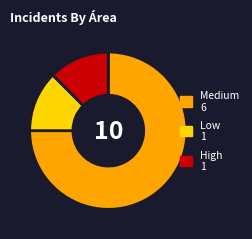

Is there a majority slice in this chart?

Yes